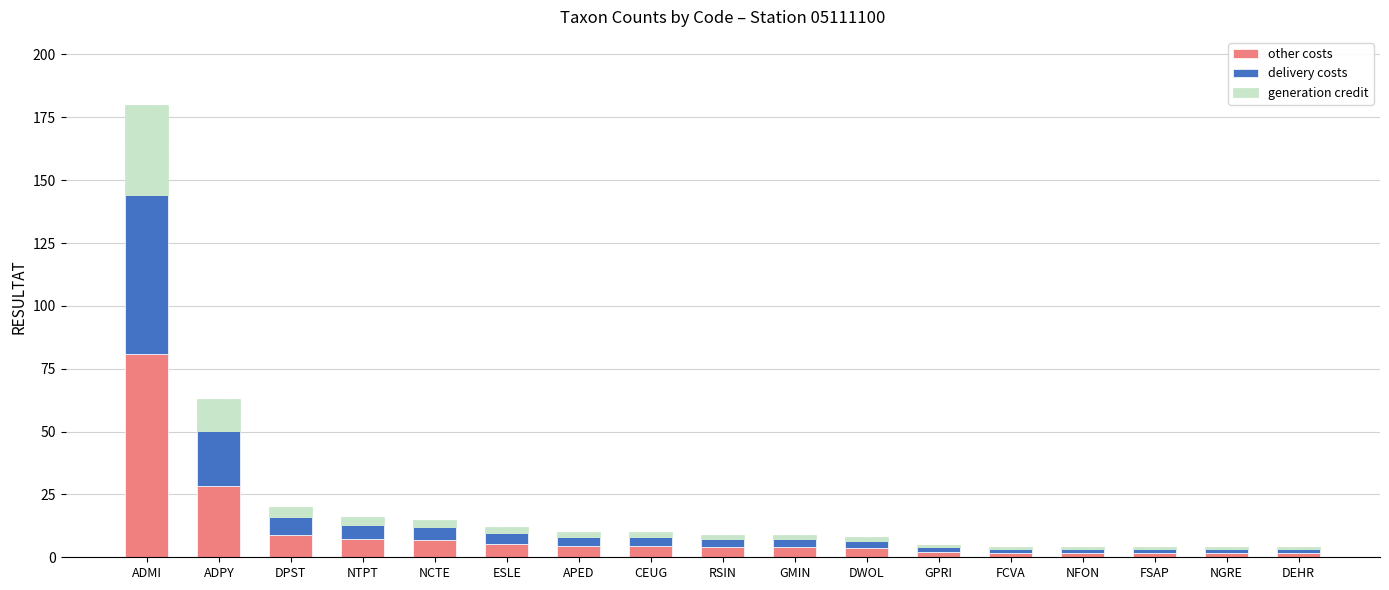

Does the chart contain stacked bars?

Yes